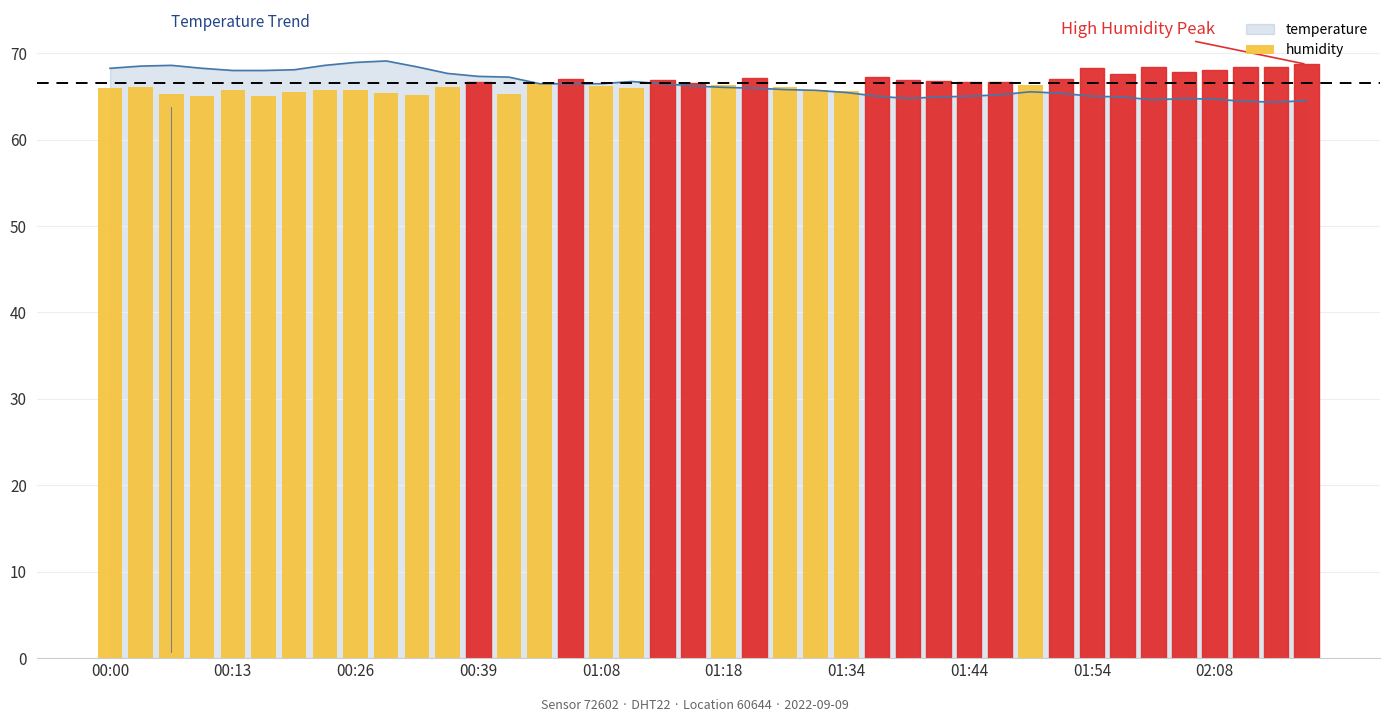

The value at 22 is 66.1. True or false?

True